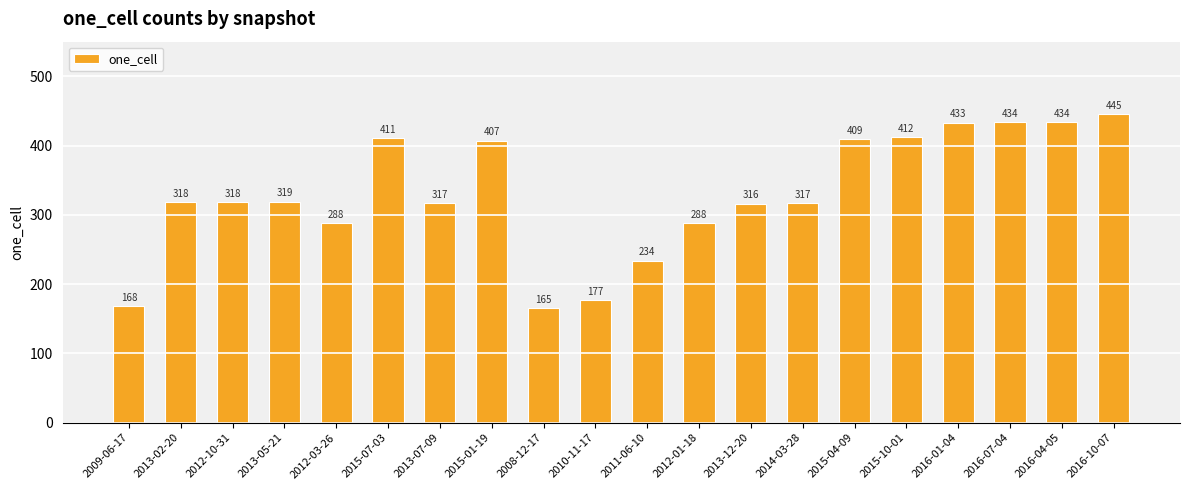

What is the smallest value displayed?

165